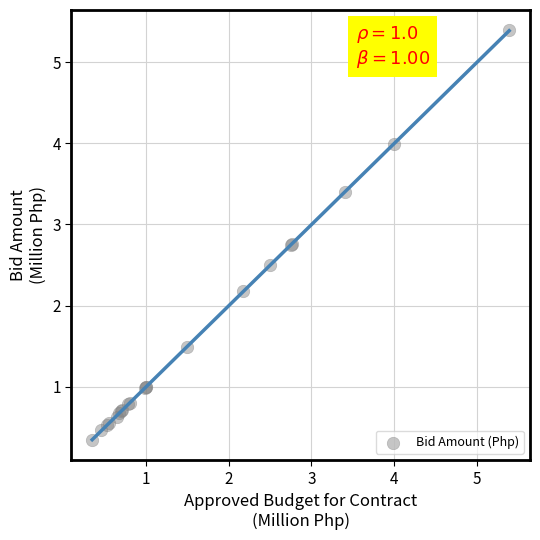

What Y value in the scatter plot is closest to 2?

2.2